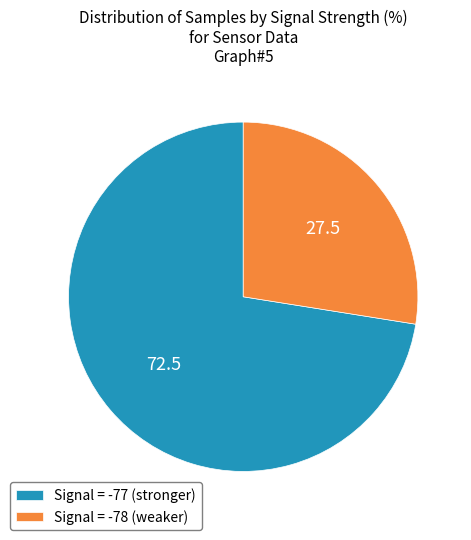

How many slices are in this pie chart?

2